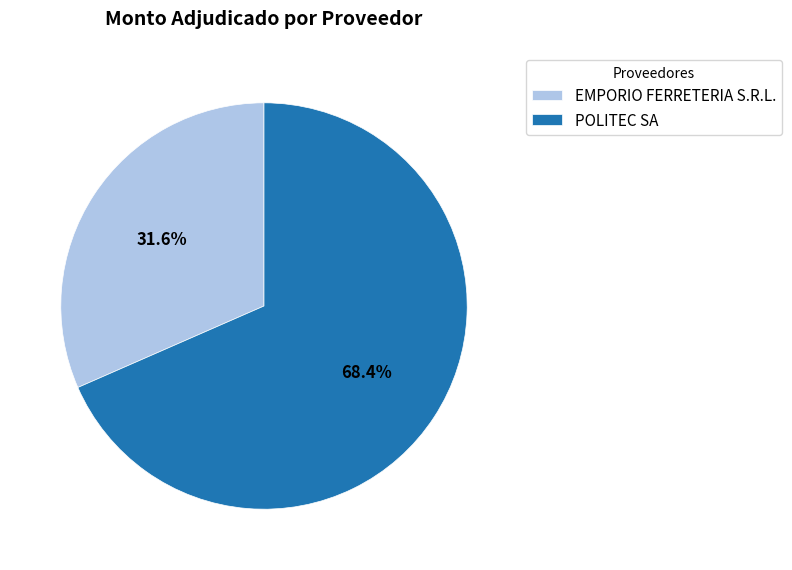

Combined, what portion of the pie is EMPORIO FERRETERIA S.R.L. and POLITEC SA?

100.0%